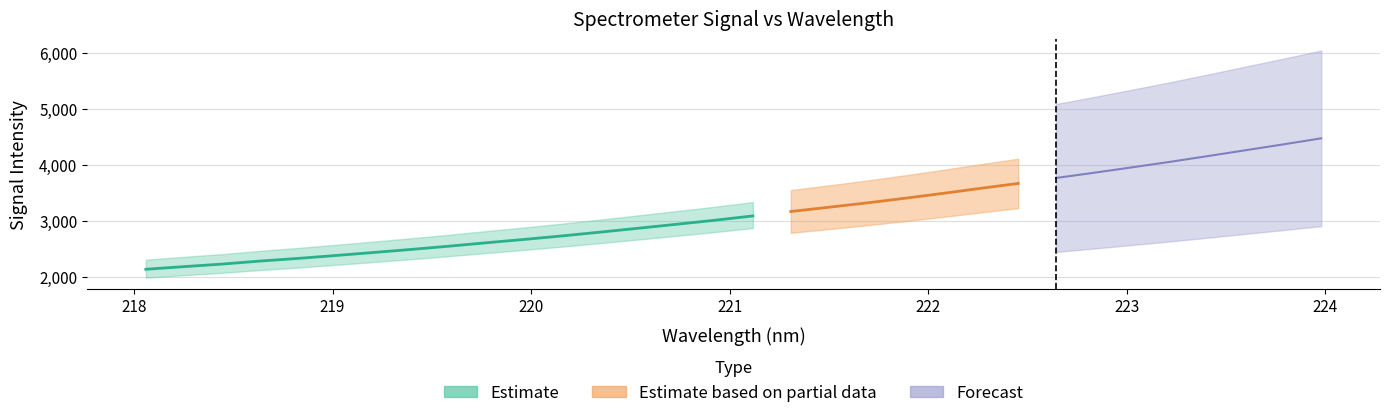

What are all the series names shown in the legend?

Estimate, Estimate based on partial data, Forecast